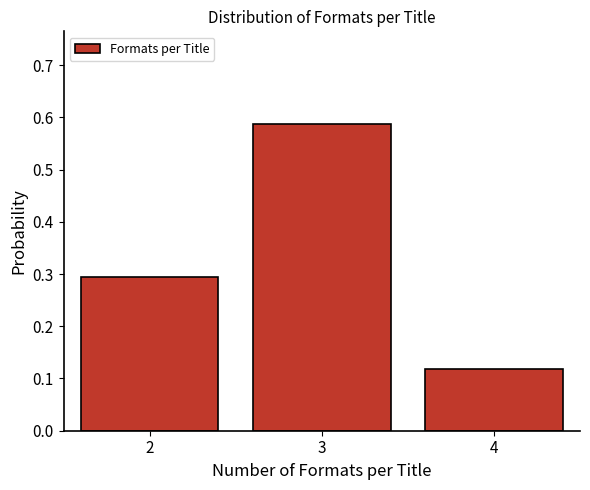

What is the value of the 1st bar from the left?

0.3